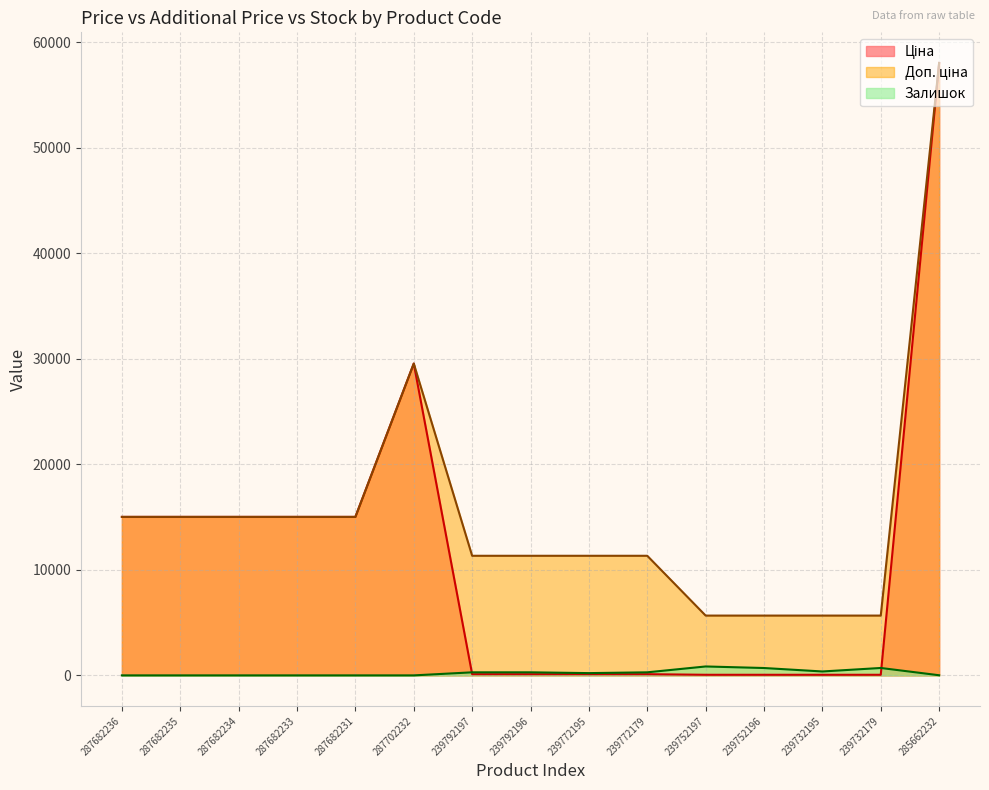

Count the number of categories in the chart.

15